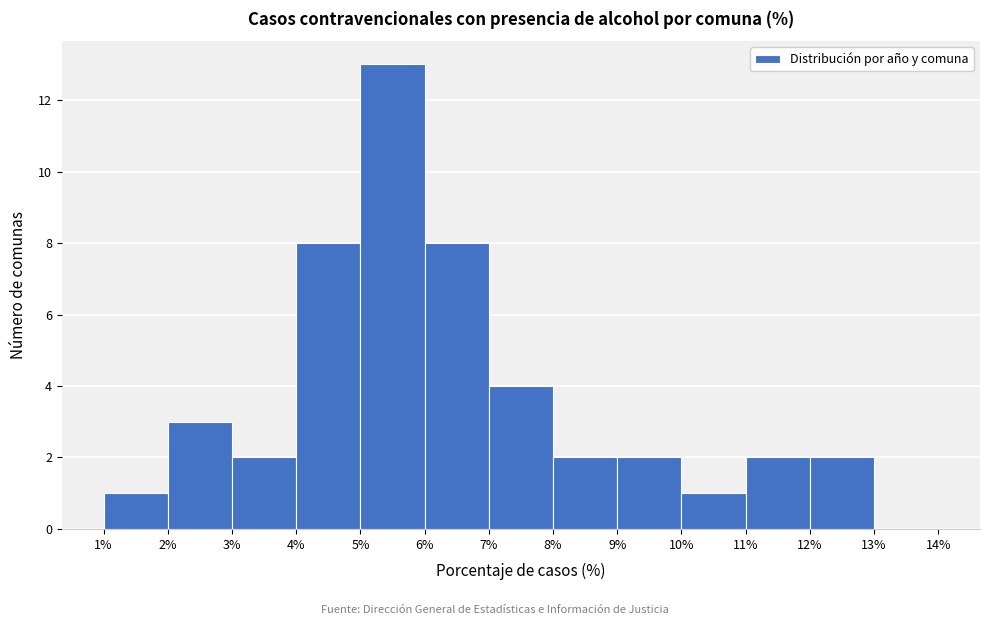

Reading left to right, transcribe this chart: for each bar, give the range it covers on the x-axis and its height. The values are not printed on the chart, so give them approximately, as read against the axis.

1% to 2%: 1
2% to 3%: 3
3% to 4%: 2
4% to 5%: 8
5% to 6%: 13
6% to 7%: 8
7% to 8%: 4
8% to 9%: 2
9% to 10%: 2
10% to 11%: 1
11% to 12%: 2
12% to 13%: 2
13% to 14%: 0